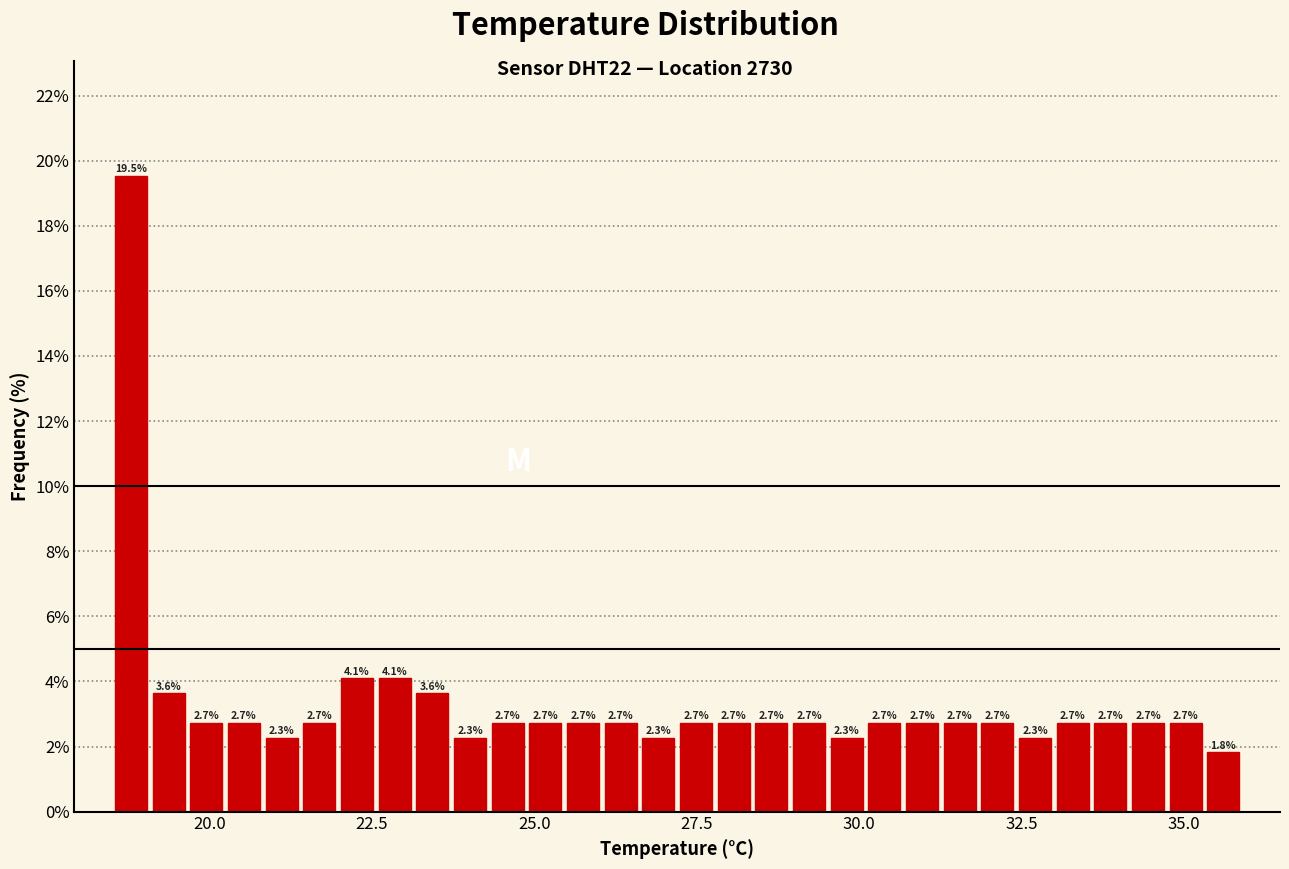

Around what value on the x-axis is the tallest bar? Give the approximate position of its centre, as read against the axis.

19.0